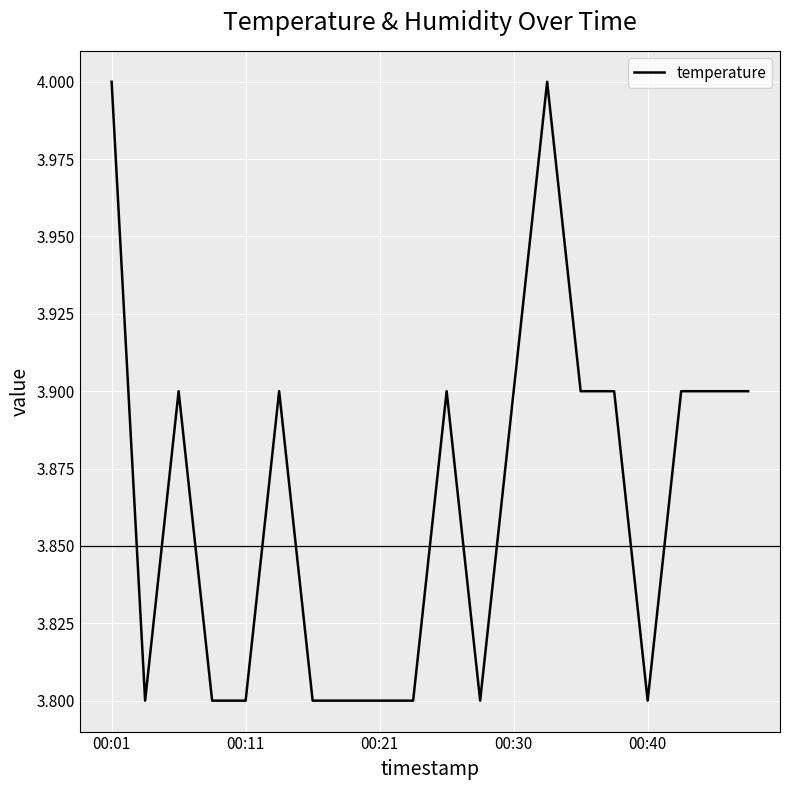

What is the difference between the maximum and second lowest values?

0.2